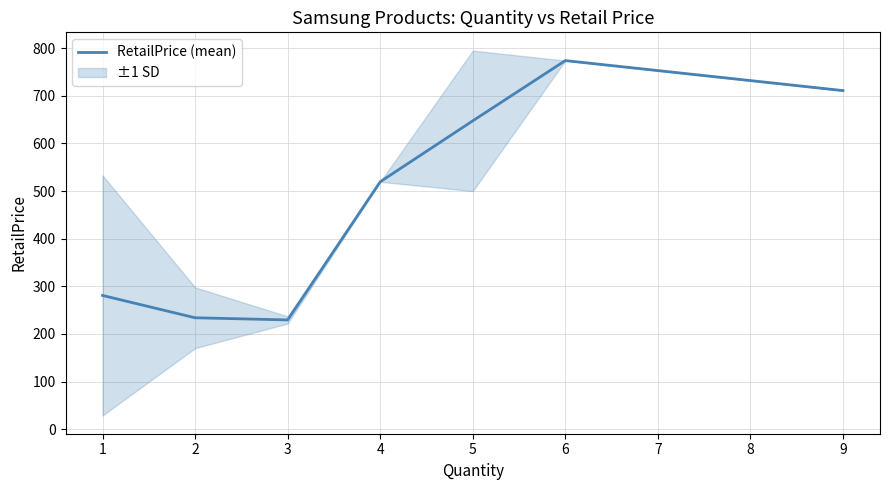

What is the value of the 2nd point from the left?

234.0